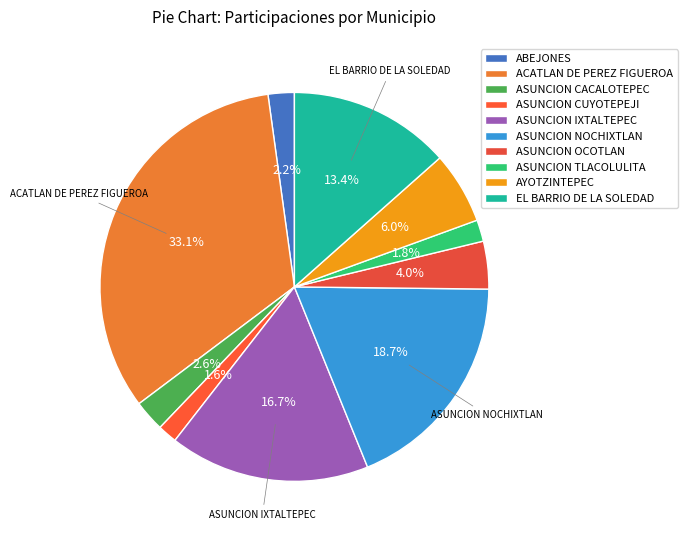

Rank the categories by value from lowest to highest.

ASUNCION CUYOTEPEJI, ASUNCION TLACOLULITA, ABEJONES, ASUNCION CACALOTEPEC, ASUNCION OCOTLAN, AYOTZINTEPEC, EL BARRIO DE LA SOLEDAD, ASUNCION IXTALTEPEC, ASUNCION NOCHIXTLAN, ACATLAN DE PEREZ FIGUEROA